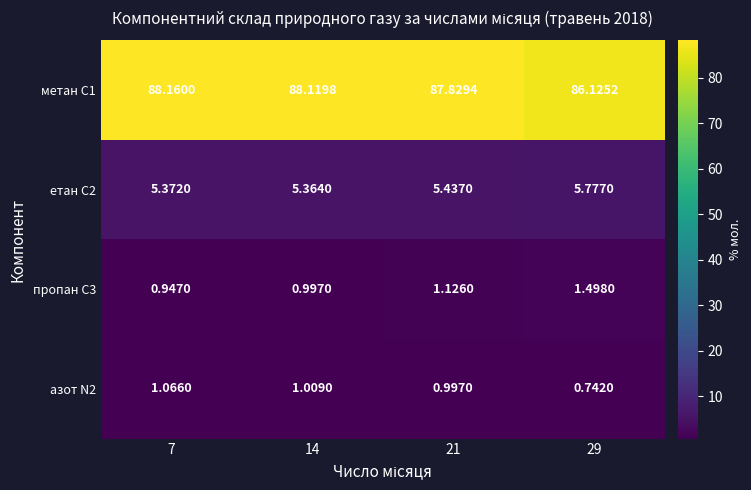

Is the value of азот N2 at 14 greater than the value of пропан С3 at 14?

Yes